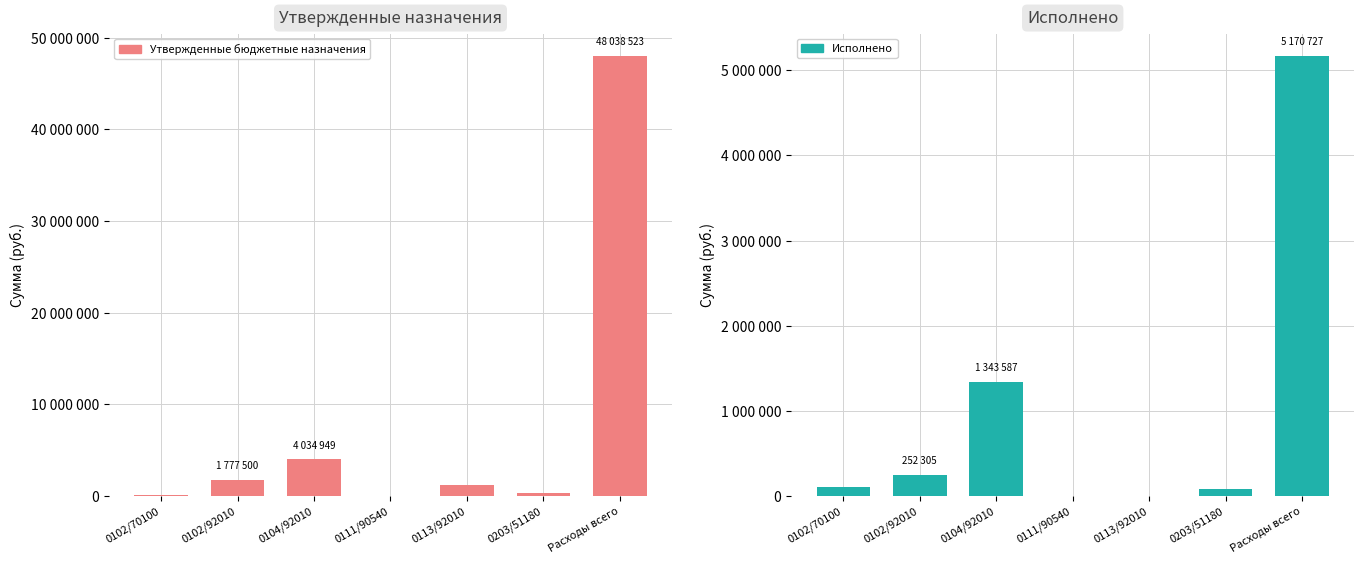

At which category does the chart reach its minimum across all series?

0111/90540